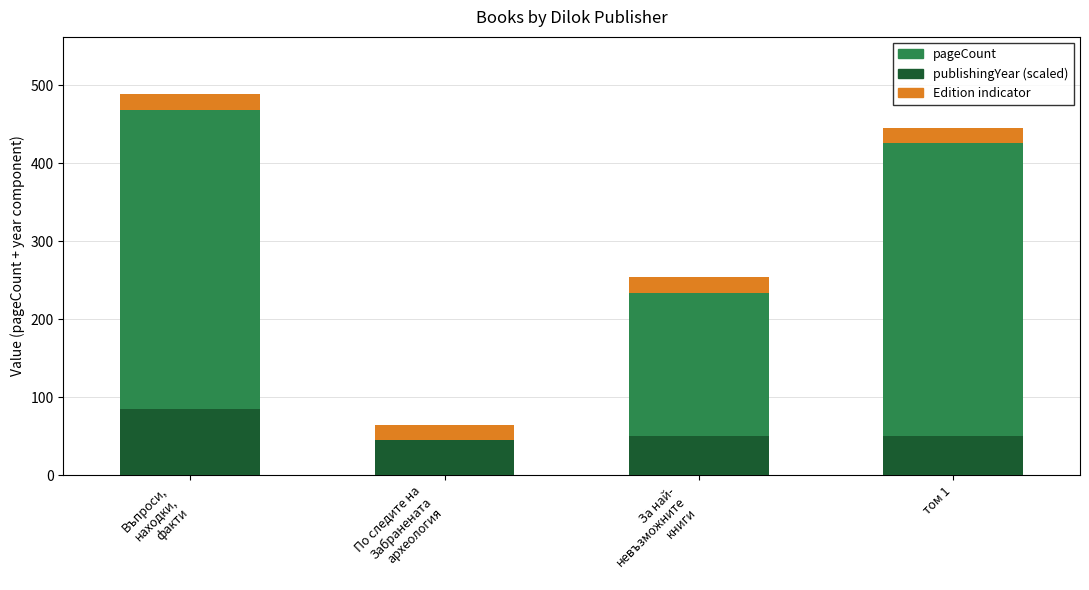

What is the highest value of the publishingYear (scaled) series?

85